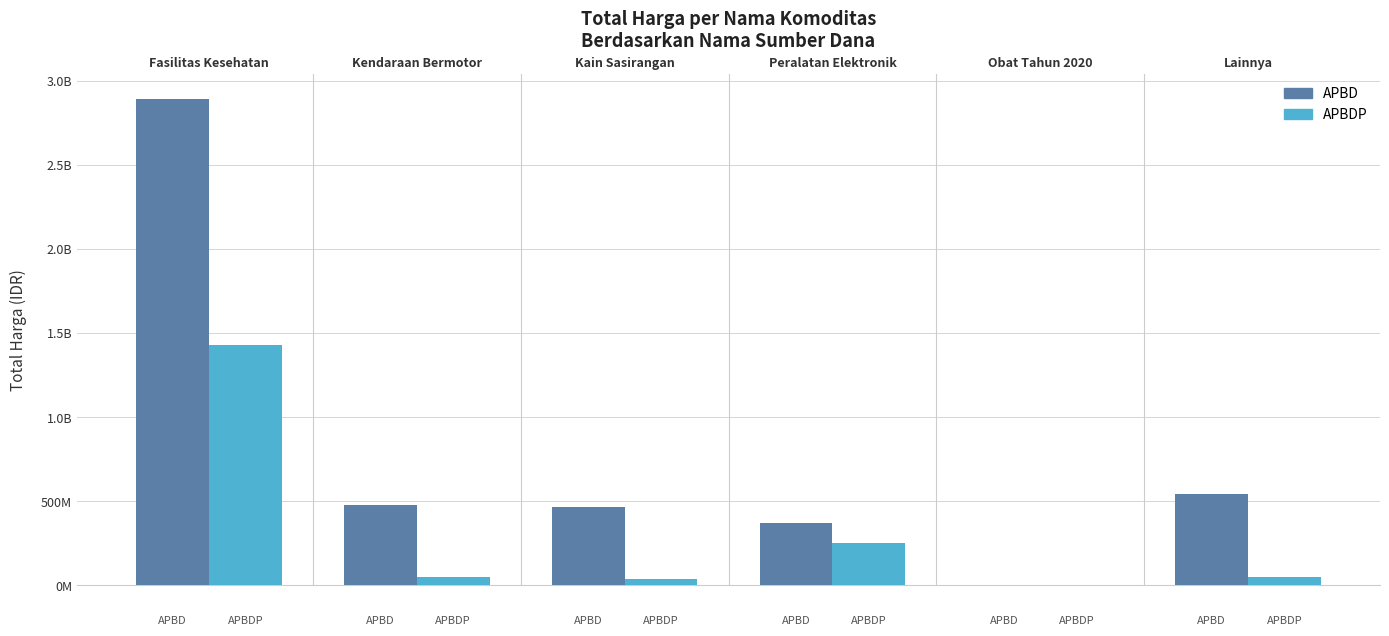

What are all the series names shown in the legend?

APBD, APBDP